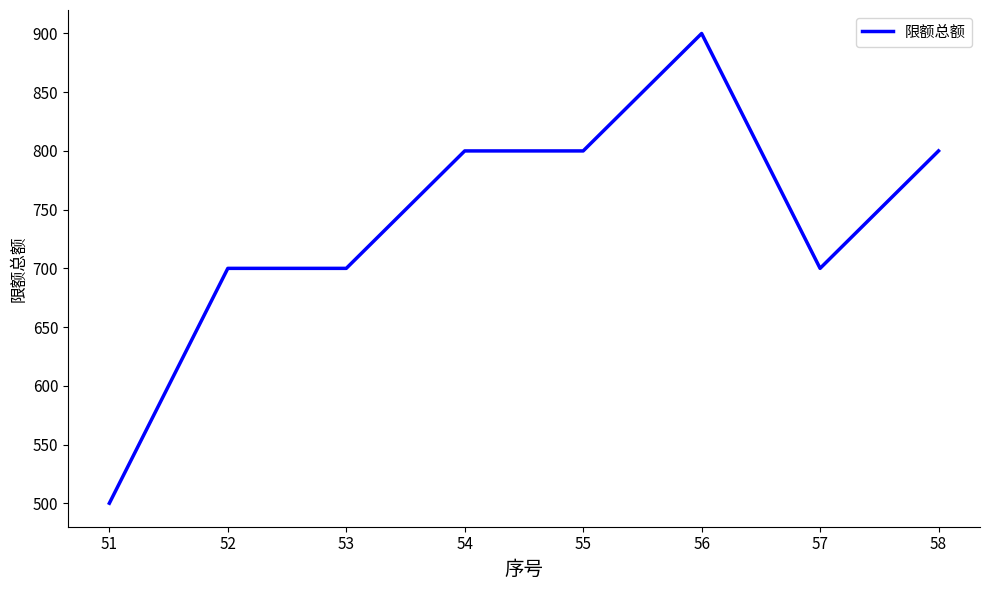

What is the difference between the second highest and minimum values?

300